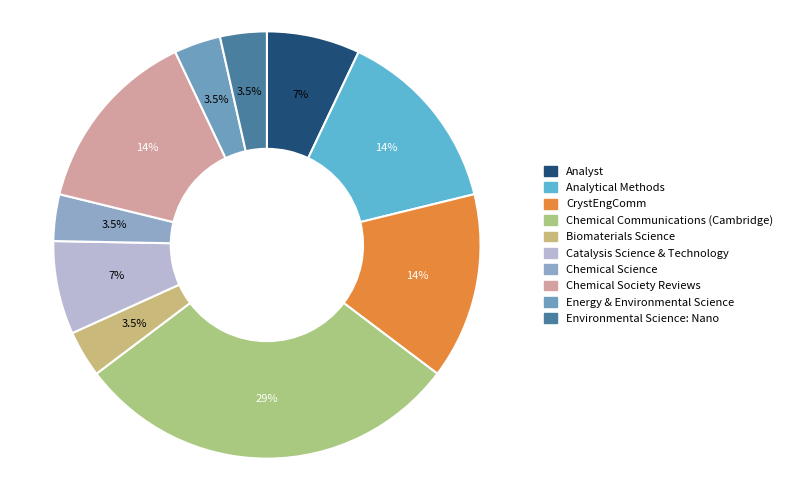

How many slices are in this pie chart?

10